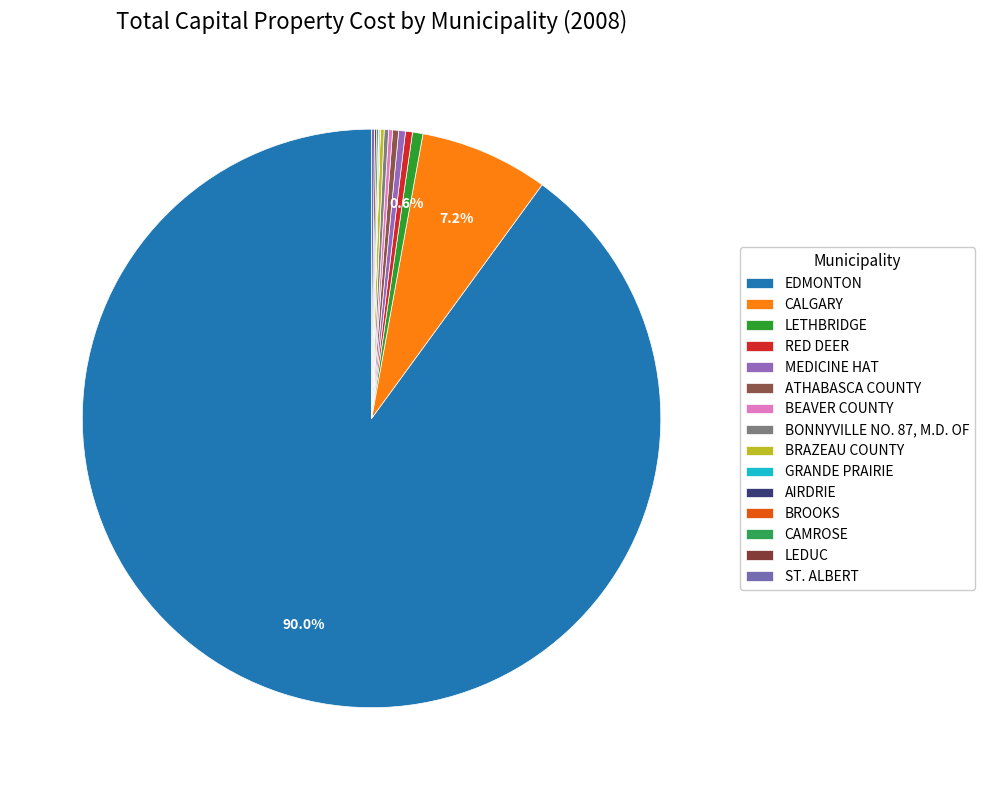

Is it true that ATHABASCA COUNTY is 1% of the pie?

False